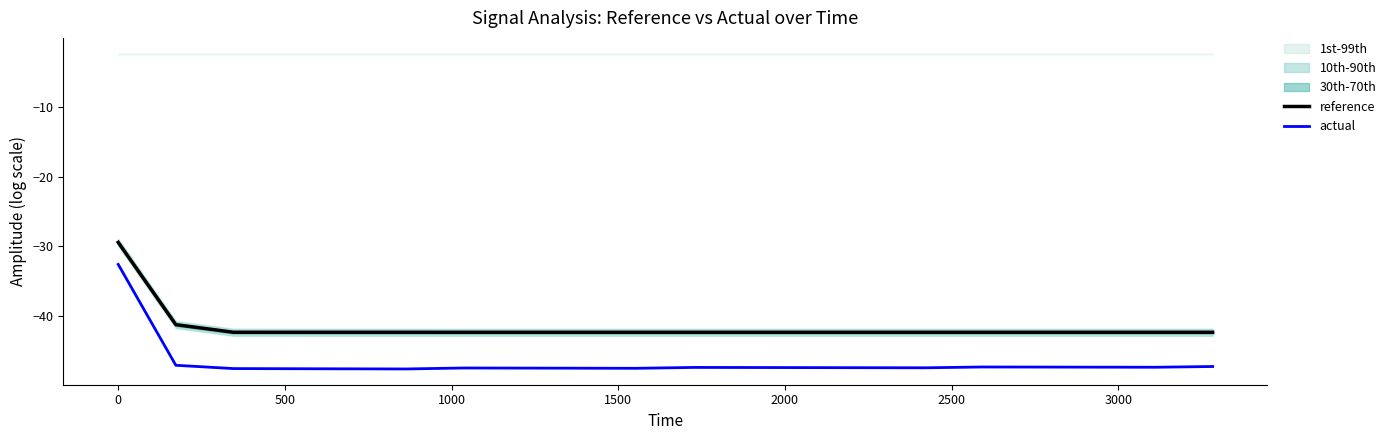

True or false: actual and reference cross at least once.

False